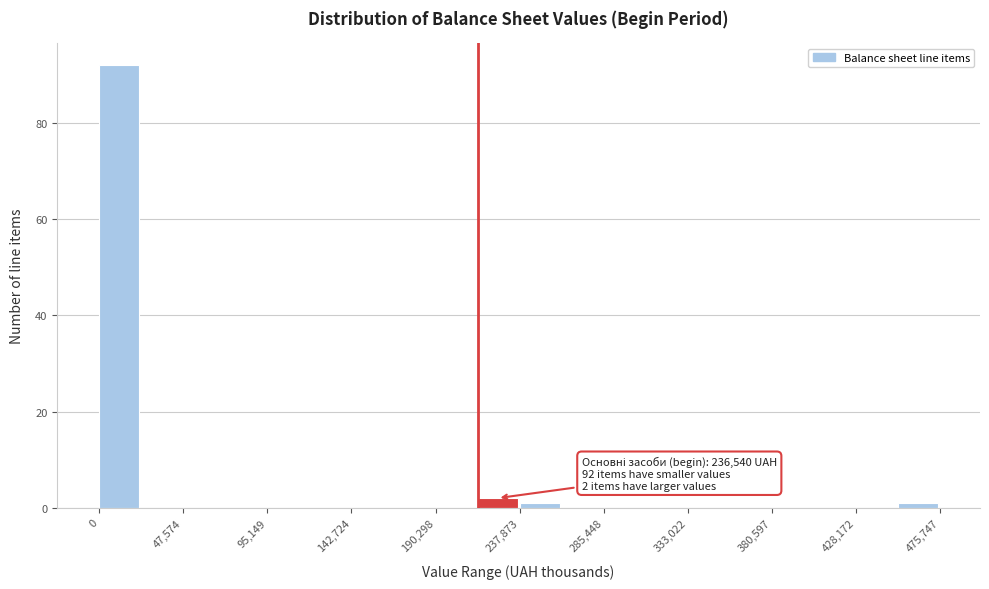

Which range on the x-axis has the tallest bar?

0 to 25000